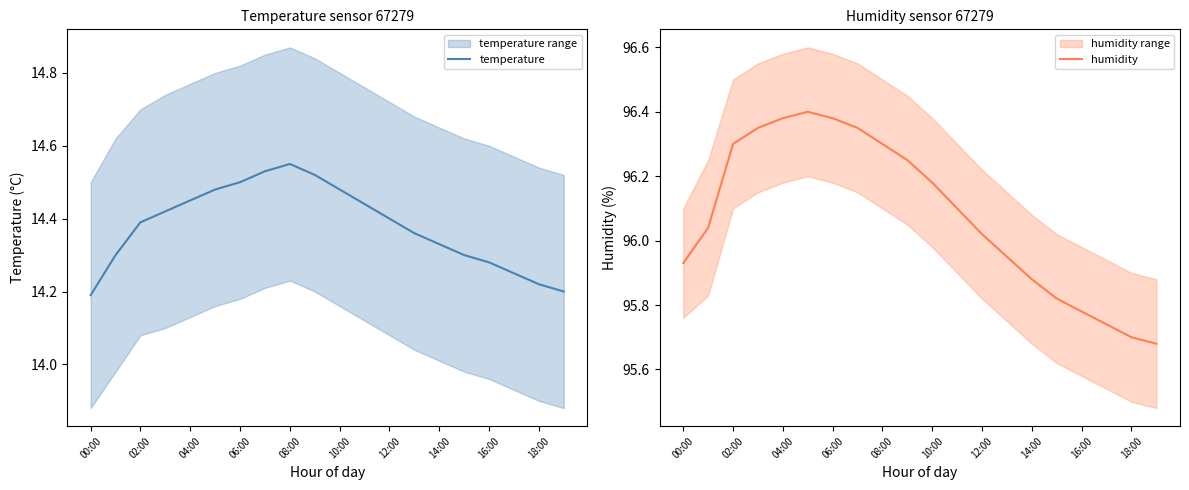

Where is the first local maximum for temperature?

08:00